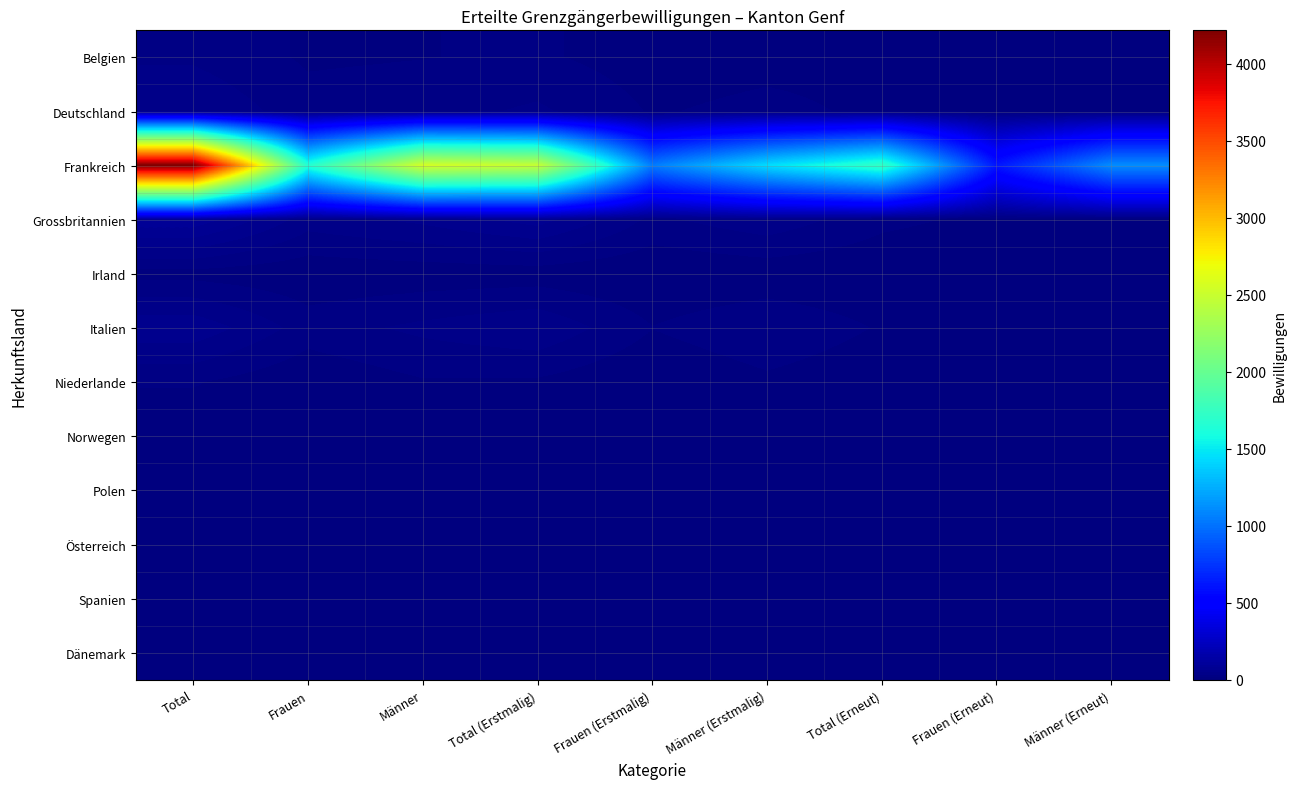

Which series has the largest range (max minus min)?

Frankreich